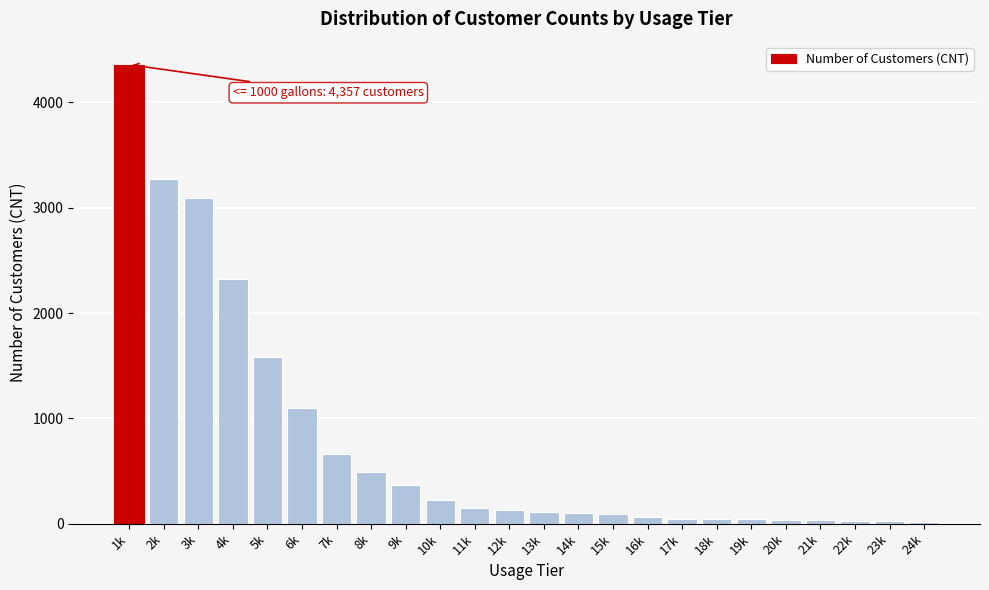

What is the sum of all values?

18405